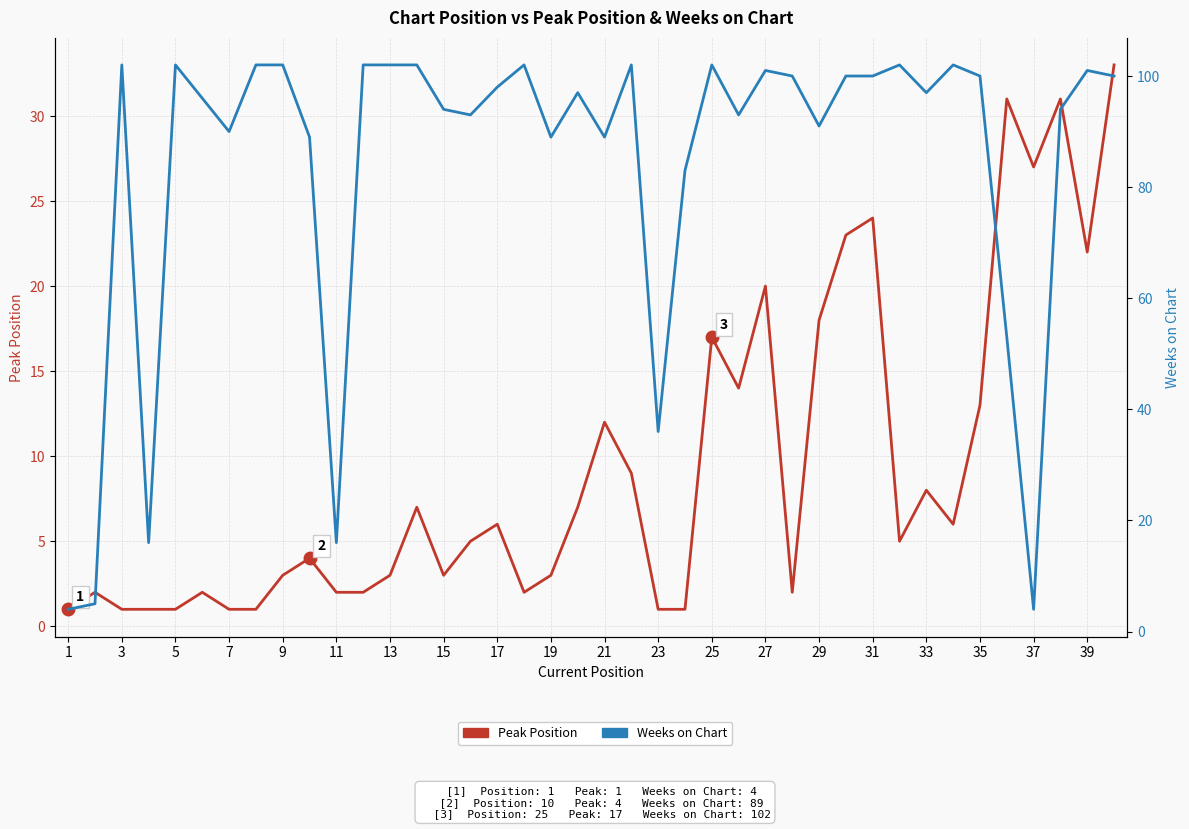

Which series has the largest total across all categories?

Weeks on Chart